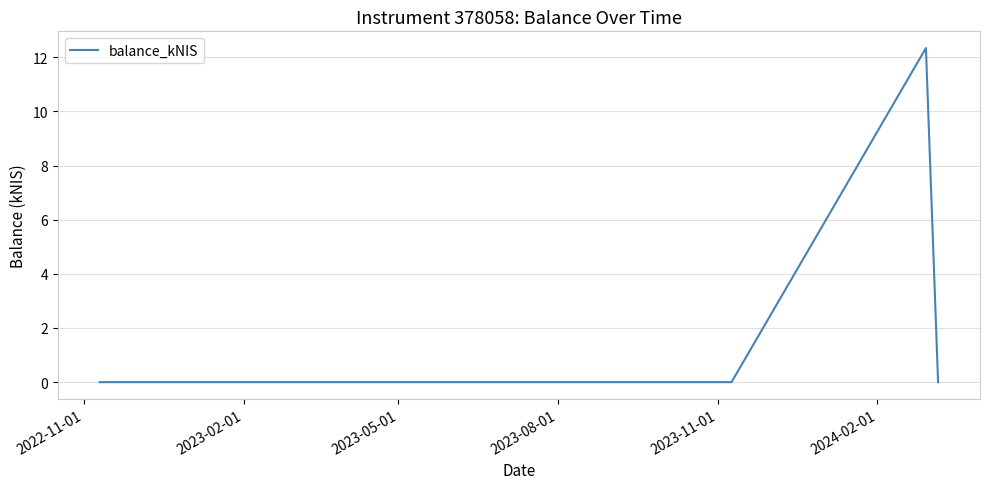

Reading right to left, transcribe all the data shown in this chart.

0.0	12.3	0.0	0.0	0.0